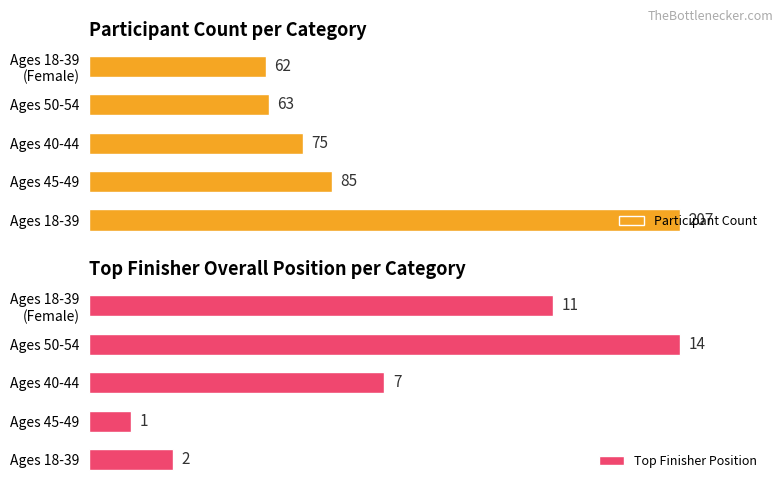

What is the value of the Participant Count bar at the 1st from the left?

207